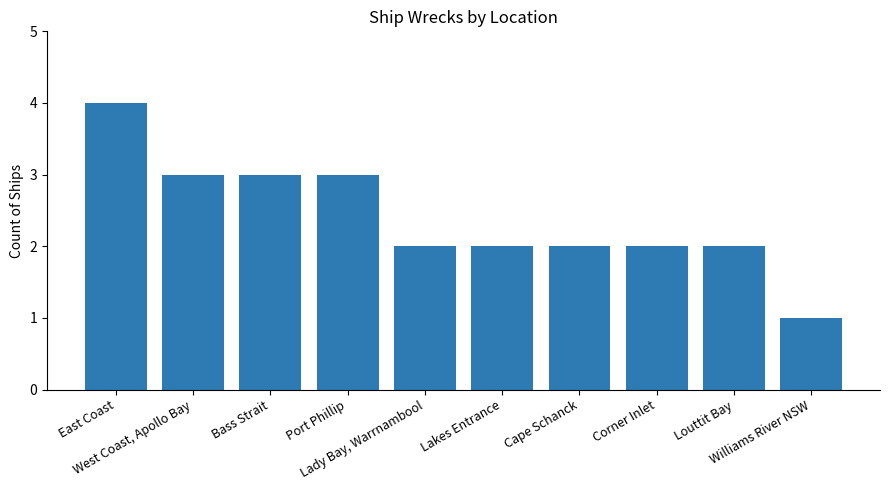

True or false: the data shows 1 at Corner Inlet.

False